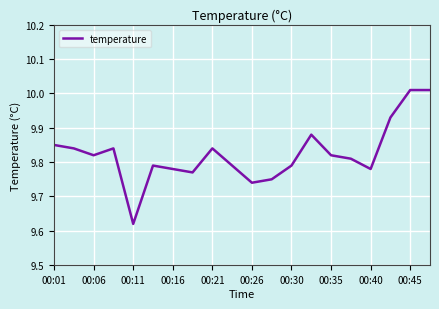

What is the difference between the maximum and minimum values?

0.4